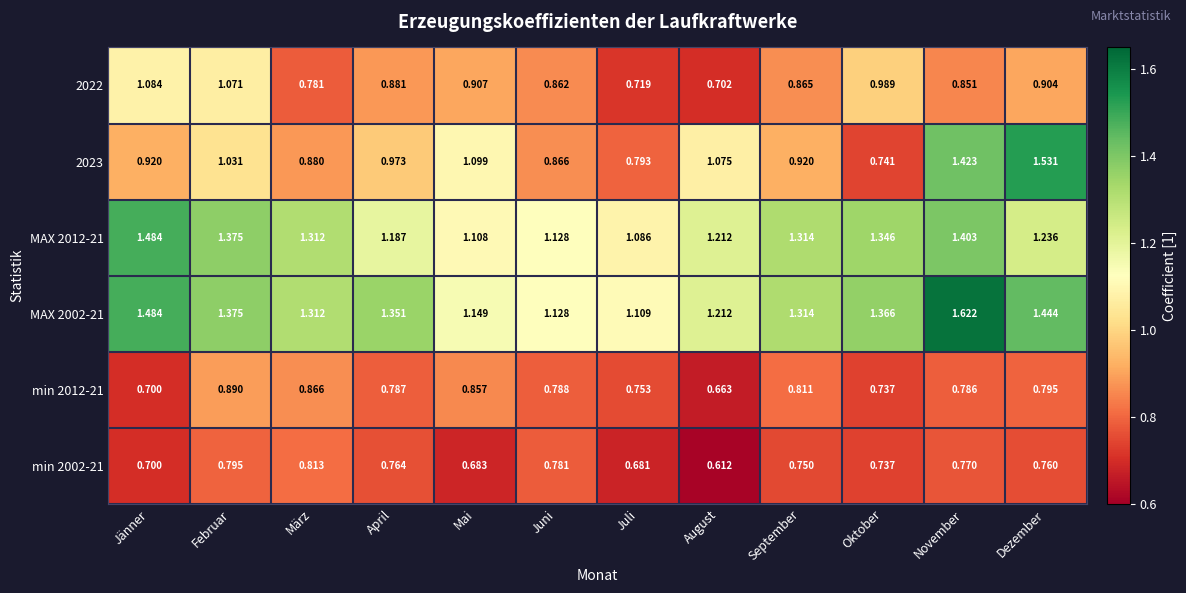

At which label does min 2012-21 reach its minimum?

August